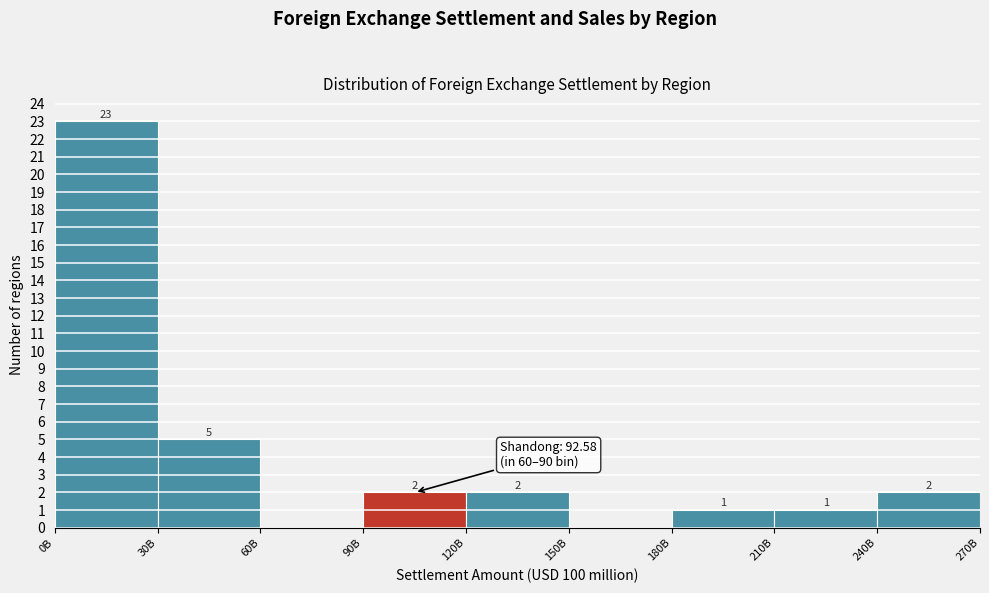

Reading left to right, transcribe all the data shown in this chart.

0B=23	30B=5	60B=0	90B=2	120B=2	150B=0	180B=1	210B=1	240B=2